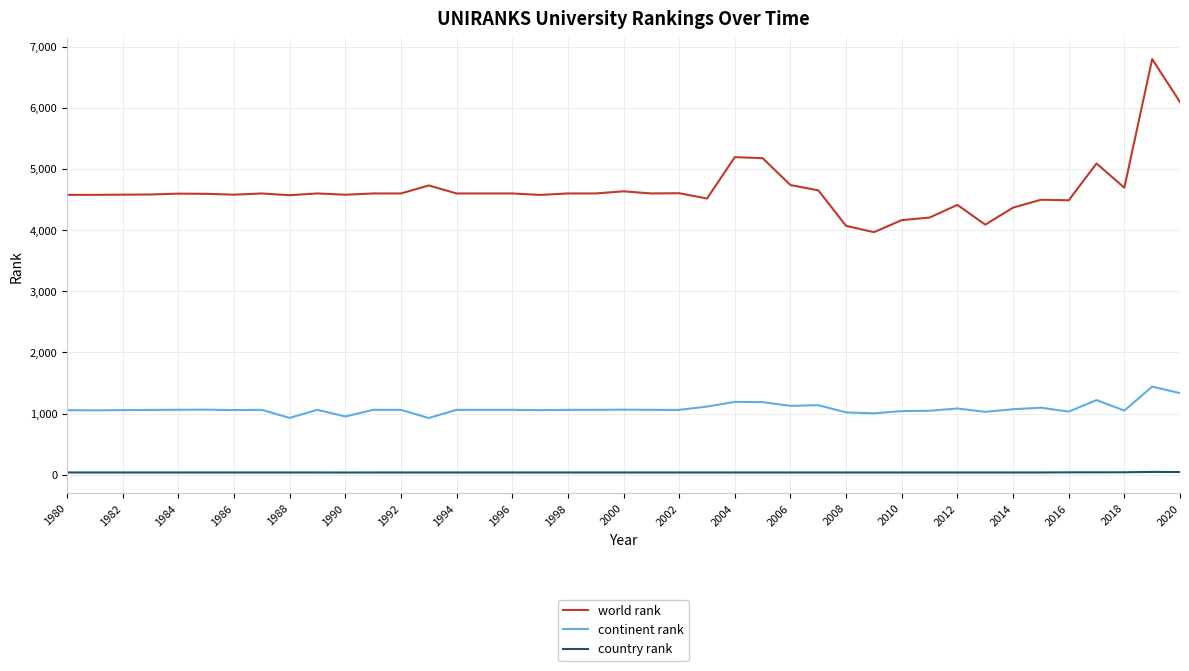

Which series has the widest spread of values?

world rank